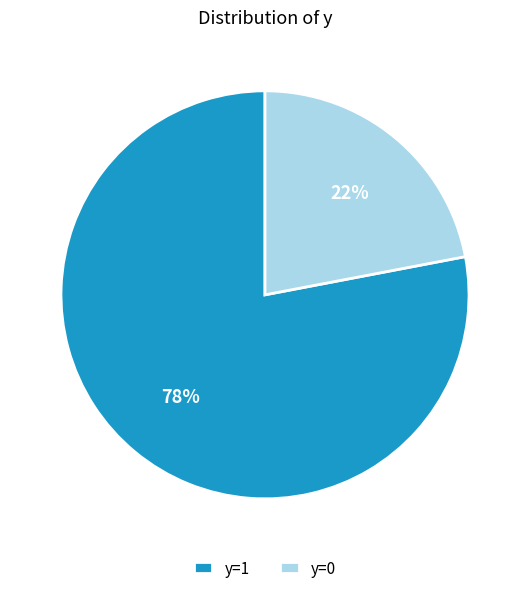

To the nearest percent, what percentage of the pie is y=0?

22%